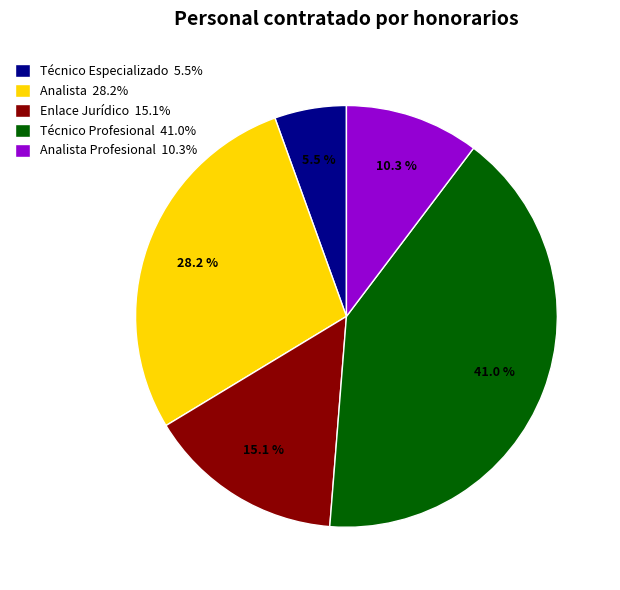

To the nearest percent, what is the average slice percentage?

20%